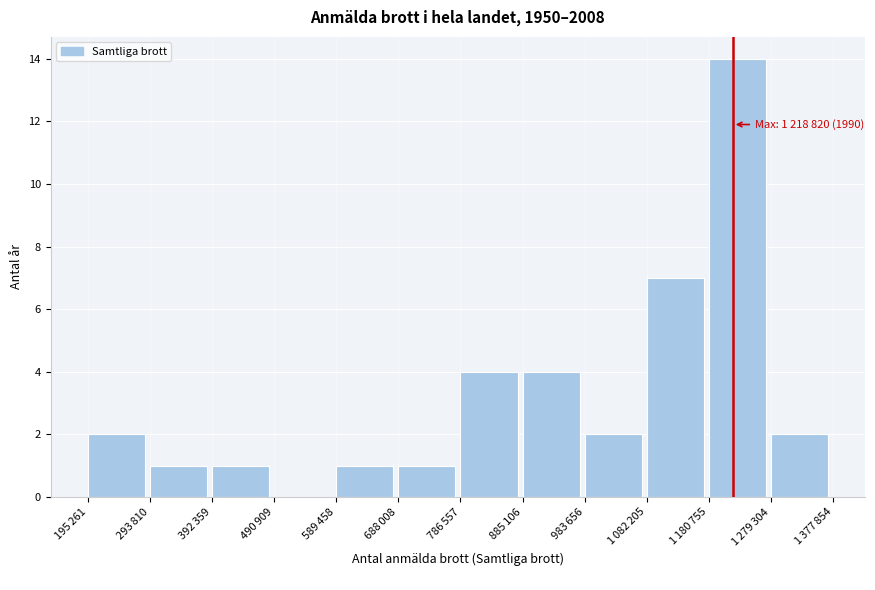

What is the sum of all values?

39